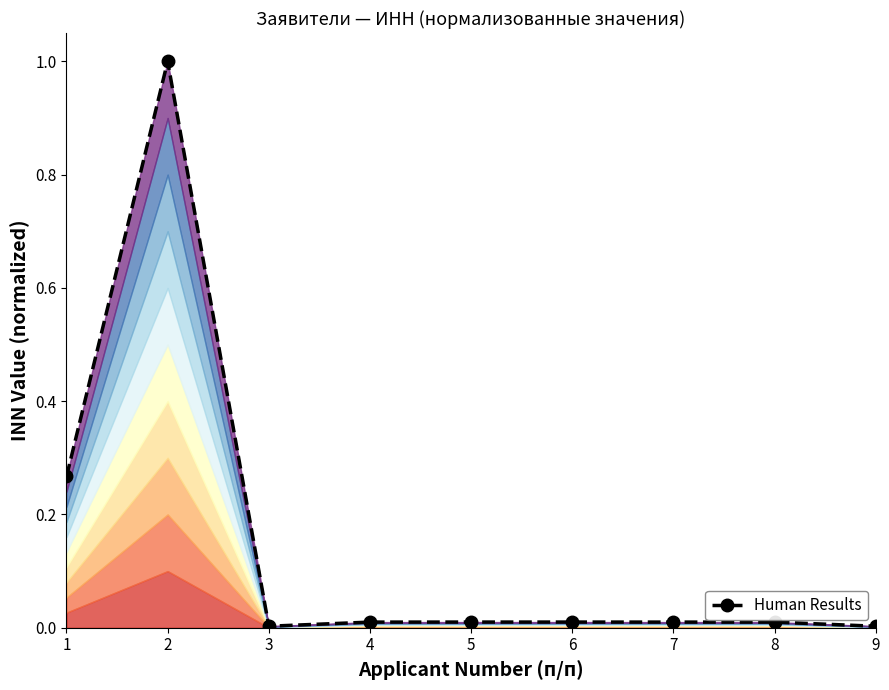

At which label is the value closest to 0?

9